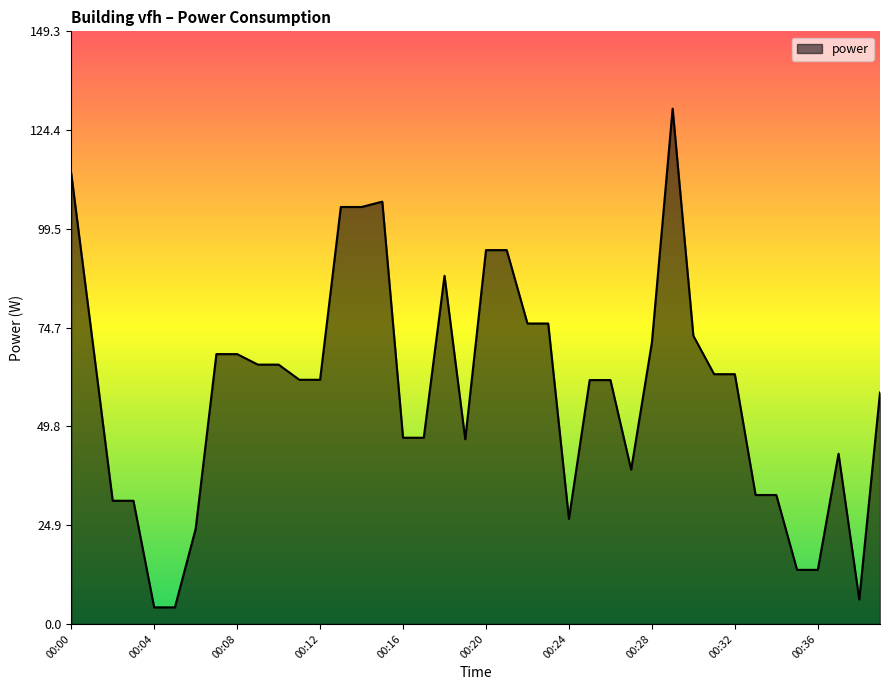

What is the difference between the second highest and second lowest values?

109.4